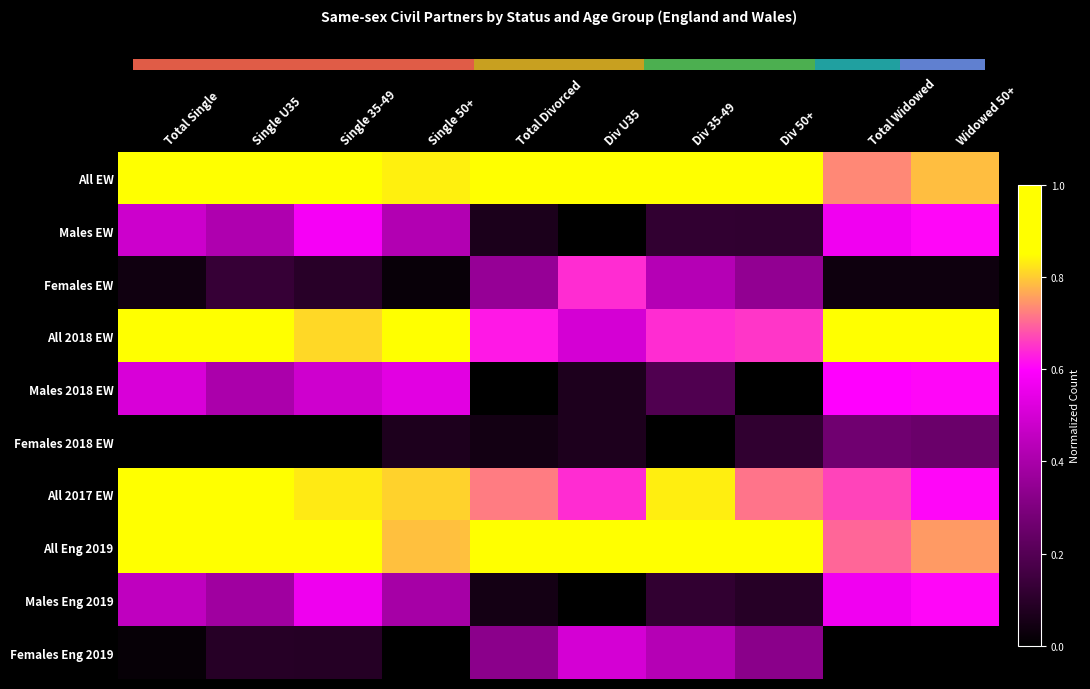

What is the difference between the maximum and minimum values in the All 2017 EW series?

0.3